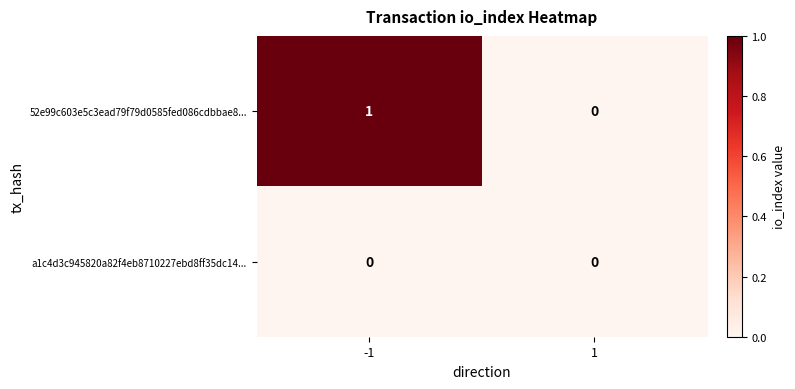

Which series has the widest spread of values?

52e99c603e5c3ead79f79d0585fed086cdbbae8...